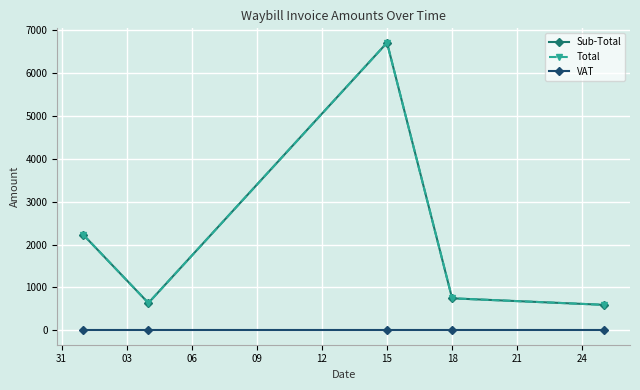

At which category does the chart reach its minimum across all series?

31